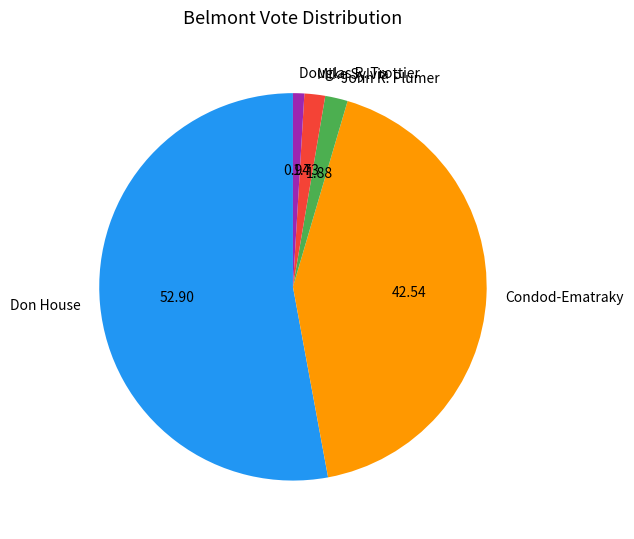

What is the ratio of the value at Mike Sylvia to the value at Douglas R. Trottier?

1.8